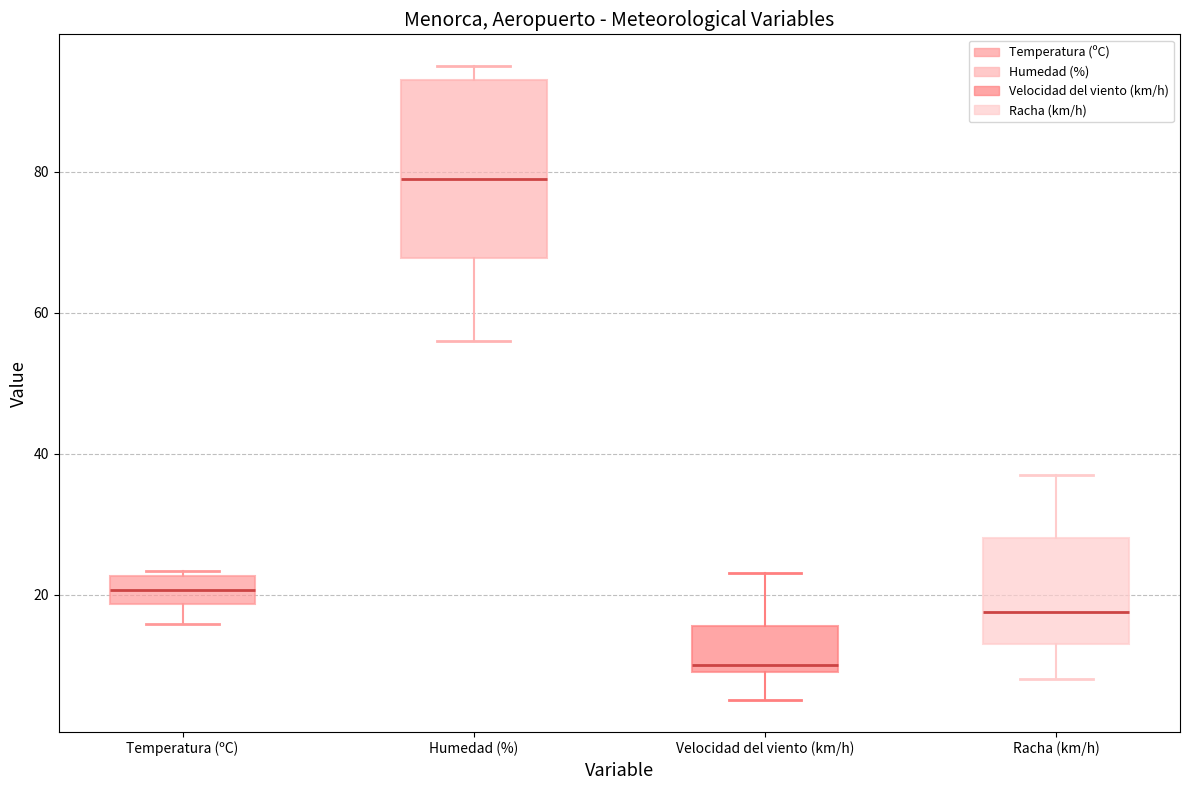

Which box's median line is the highest?

Humedad (%)